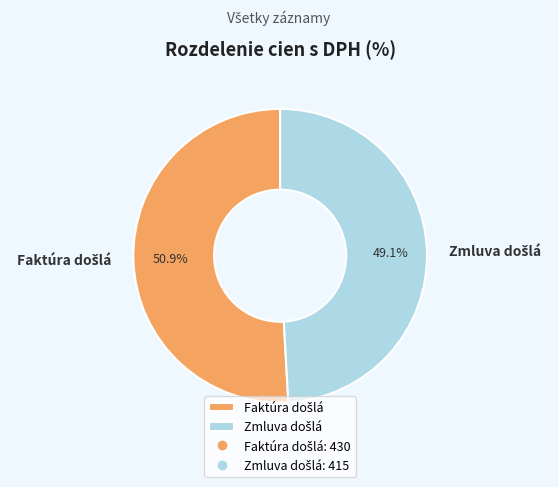

Is there a majority slice in this chart?

Yes